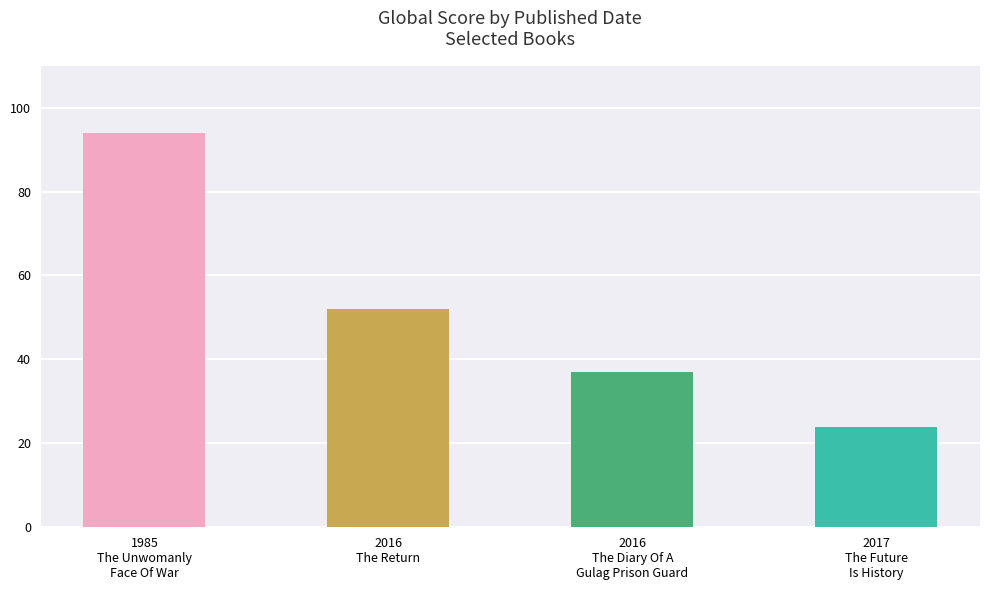

What is the greatest value displayed?

94